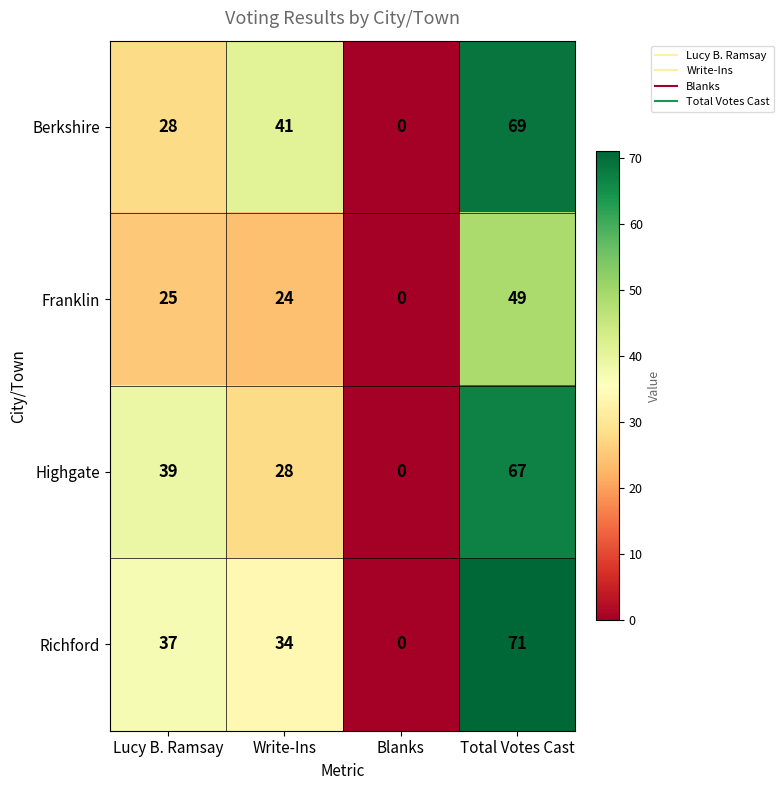

The Richford series shows 34 at Write-Ins. True or false?

True